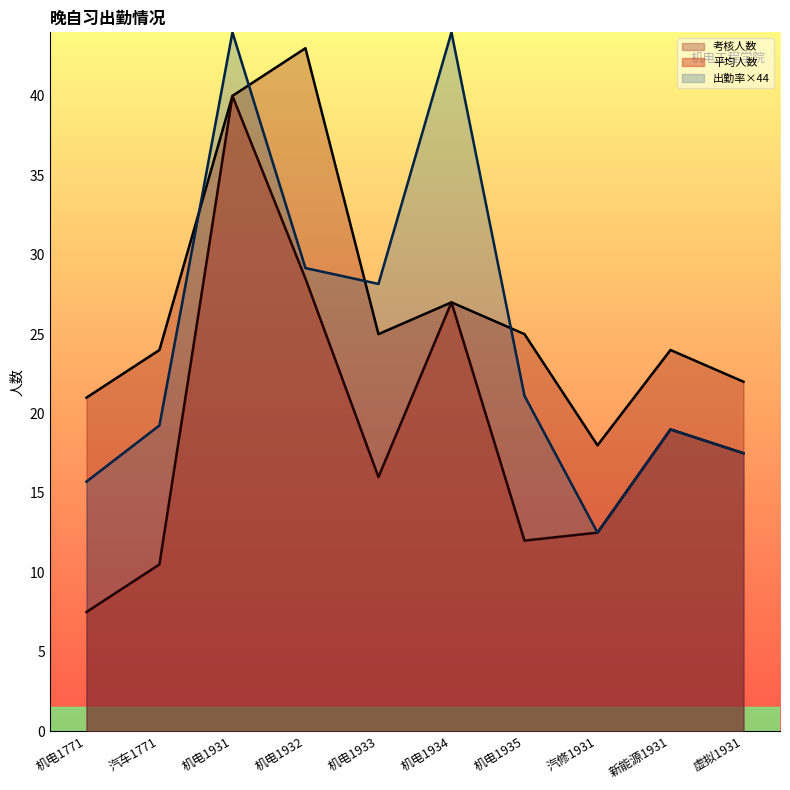

What is the difference between the 考核人数 values at 机电1932 and 汽车1771?

19.0